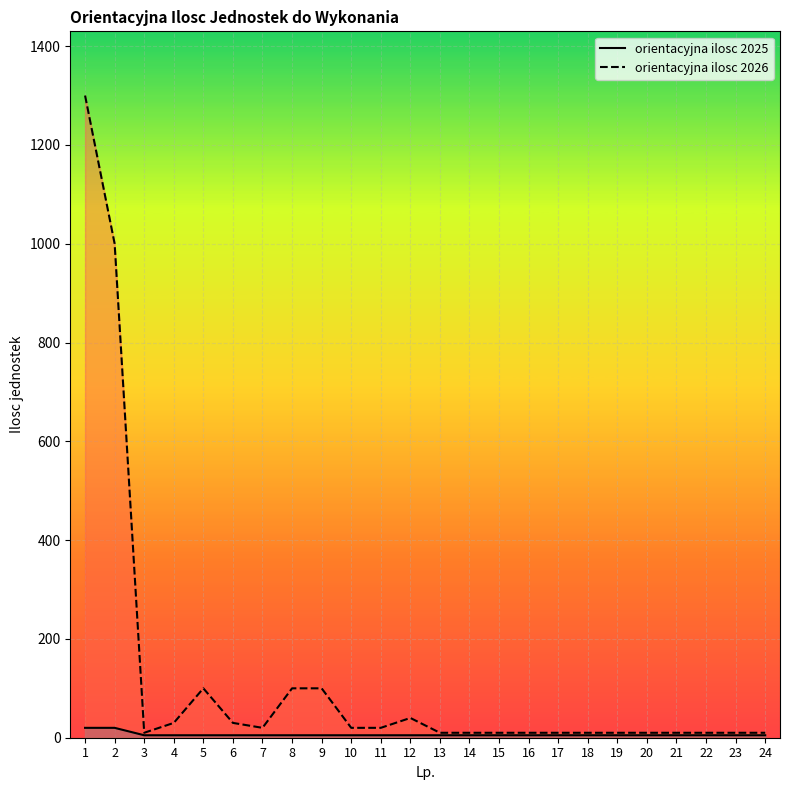

What is the difference between the highest and lowest values at 23?

5